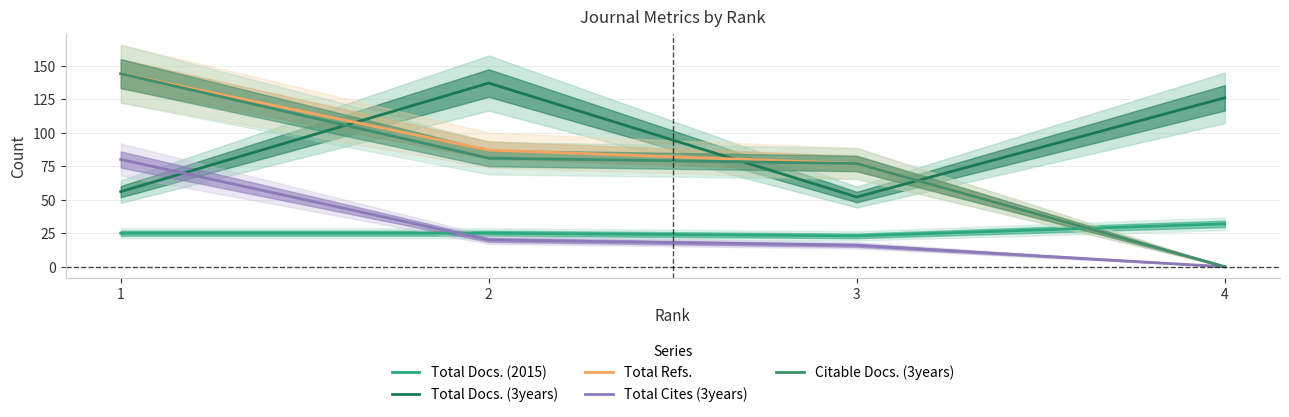

At 3, list the series in order from smallest to largest.

Total Cites (3years), Total Docs. (2015), Total Docs. (3years), Total Refs., Citable Docs. (3years)